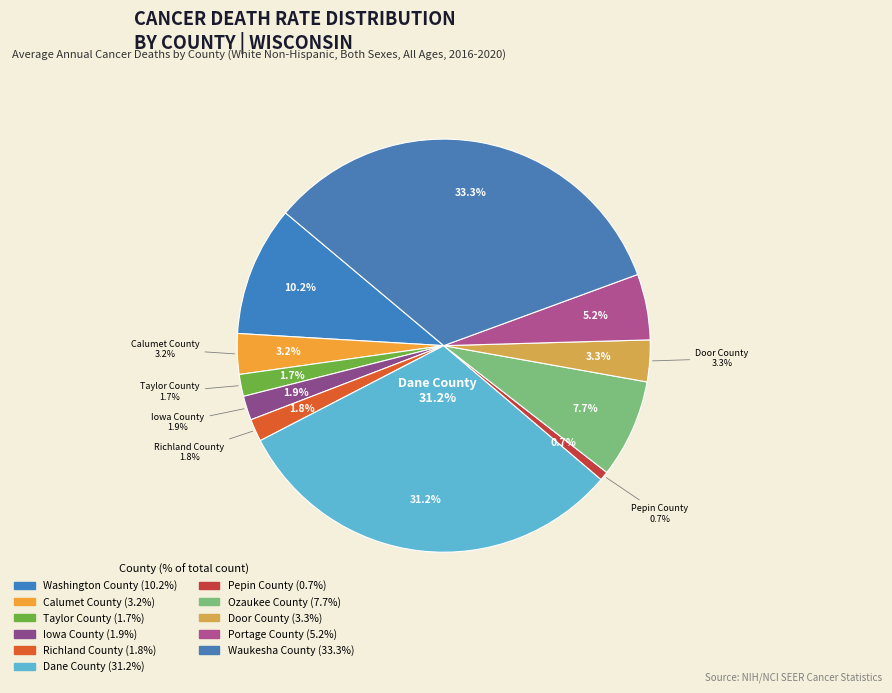

To the nearest percent, what is the difference between the largest and smallest slice percentages?

33%